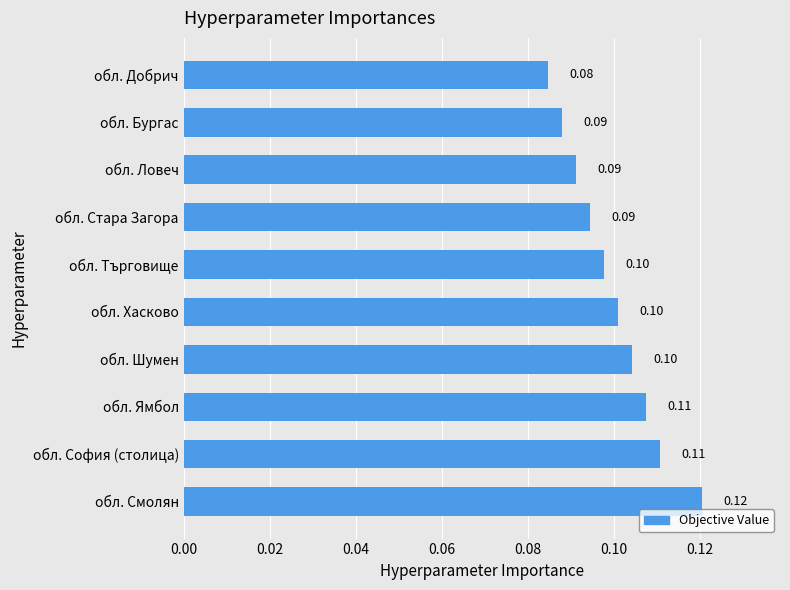

What is the greatest value displayed?

0.1